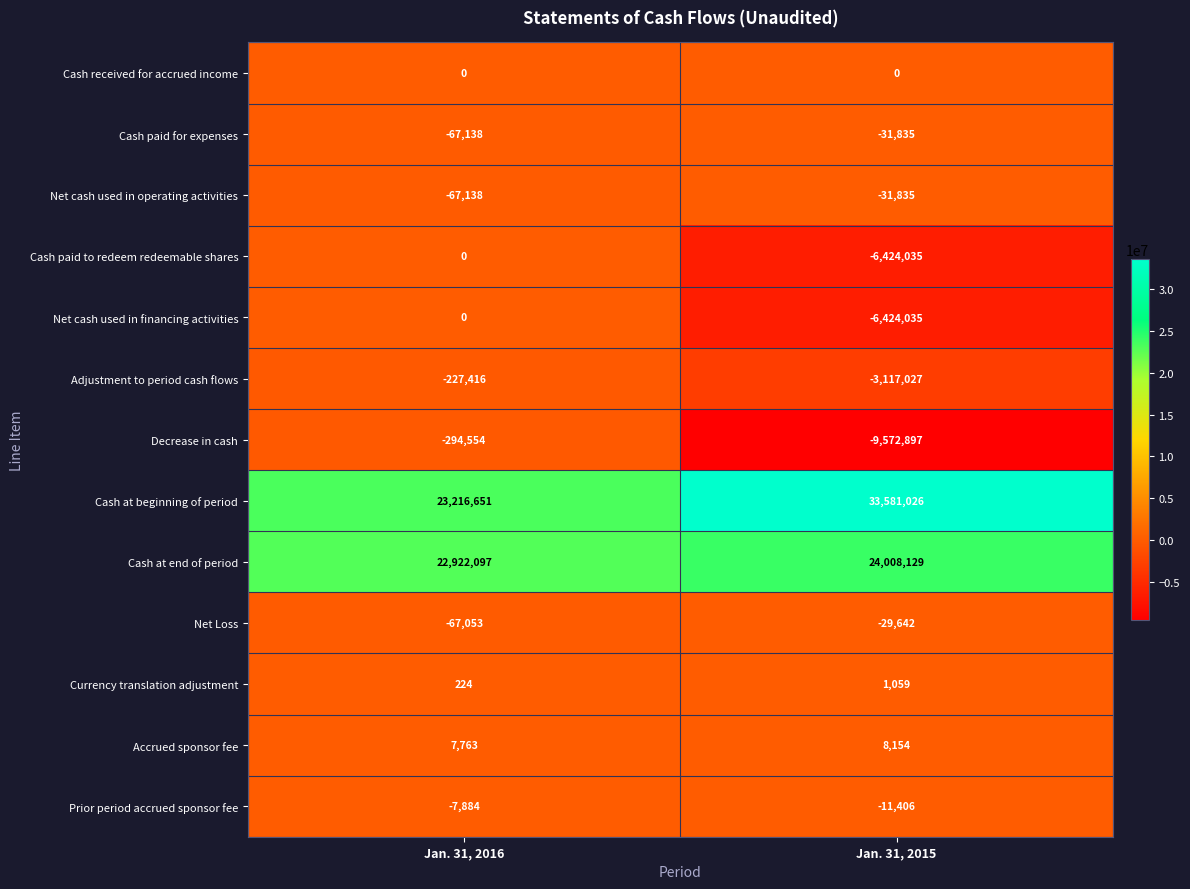

The value of Cash paid to redeem redeemable shares at Jan. 31, 2016 is -2164549. True or false?

False